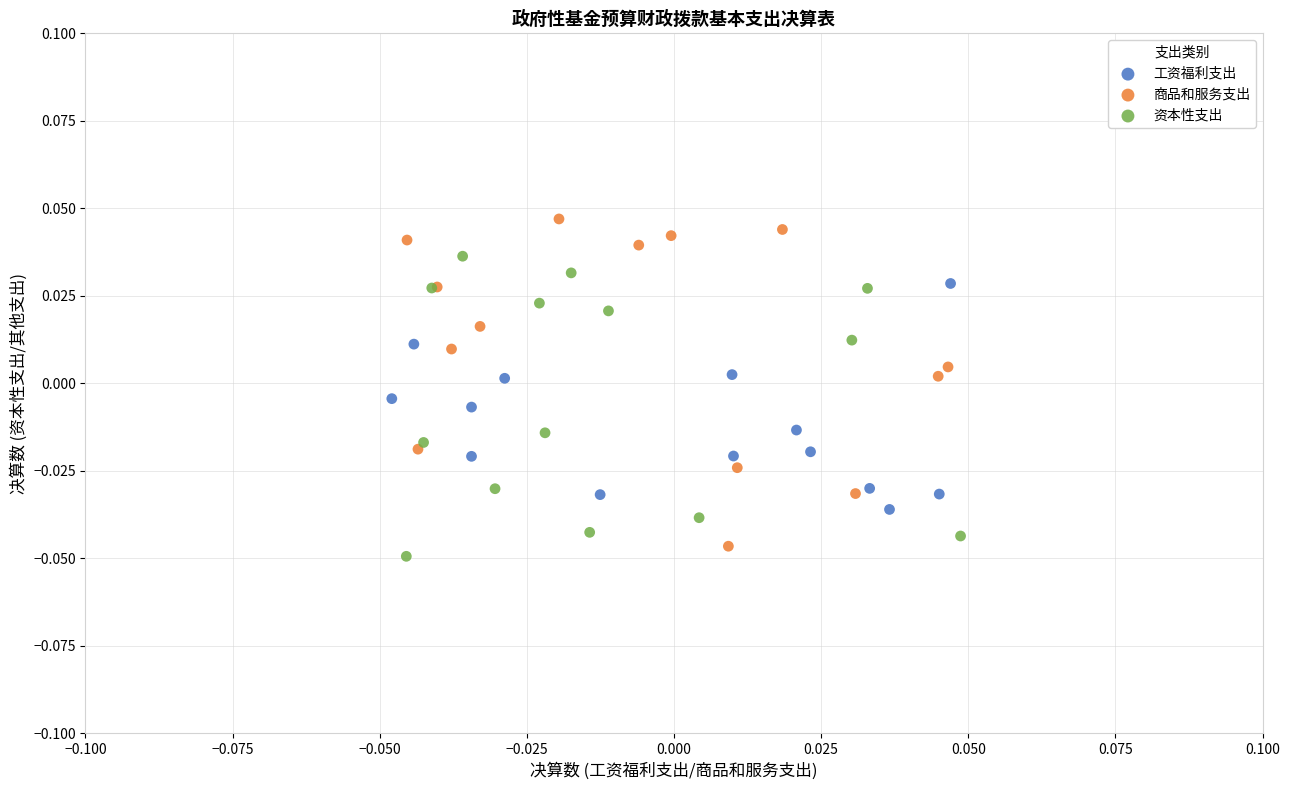

Which series has the widest spread of Y values?

商品和服务支出